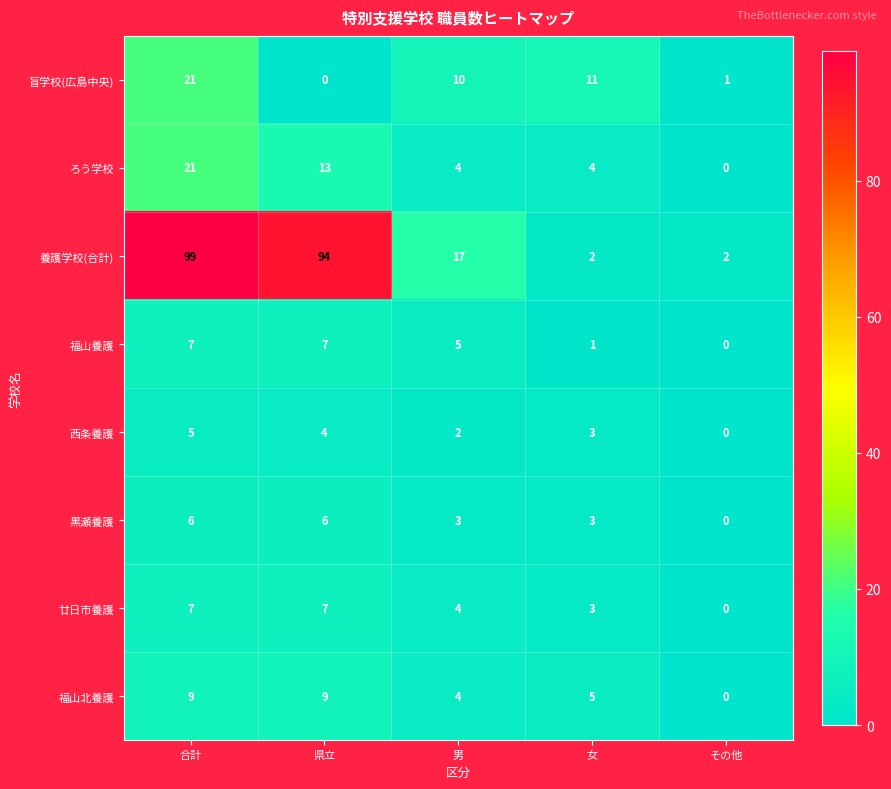

How many categories are shown in the chart?

5